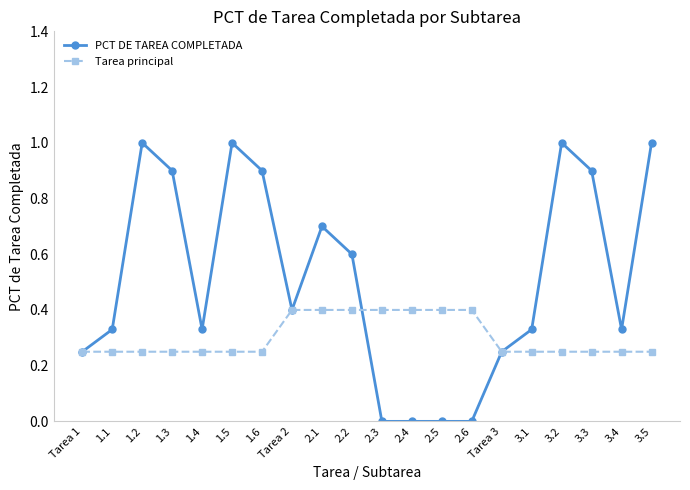

What is the label of the 18th point from the right?

1.2